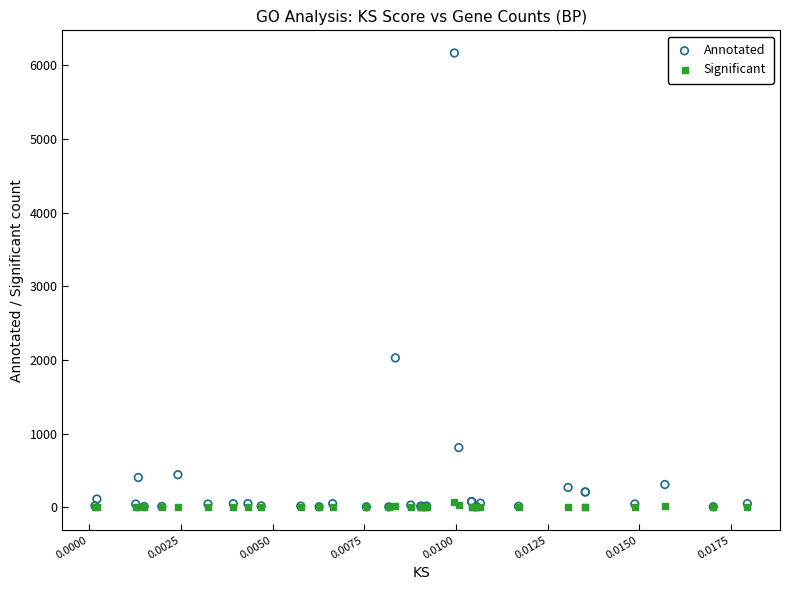

Across all series, what Y value is closest to 3082?

2027